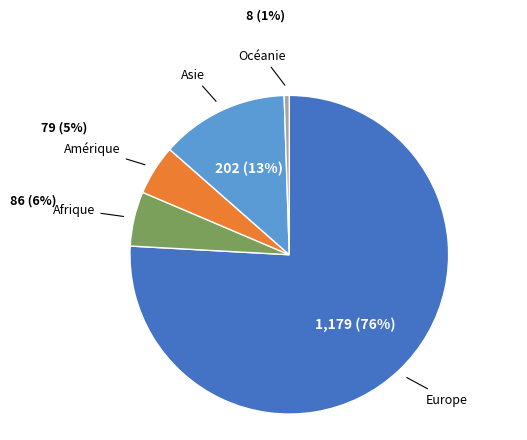

To the nearest percent, what is the average slice percentage?

20%